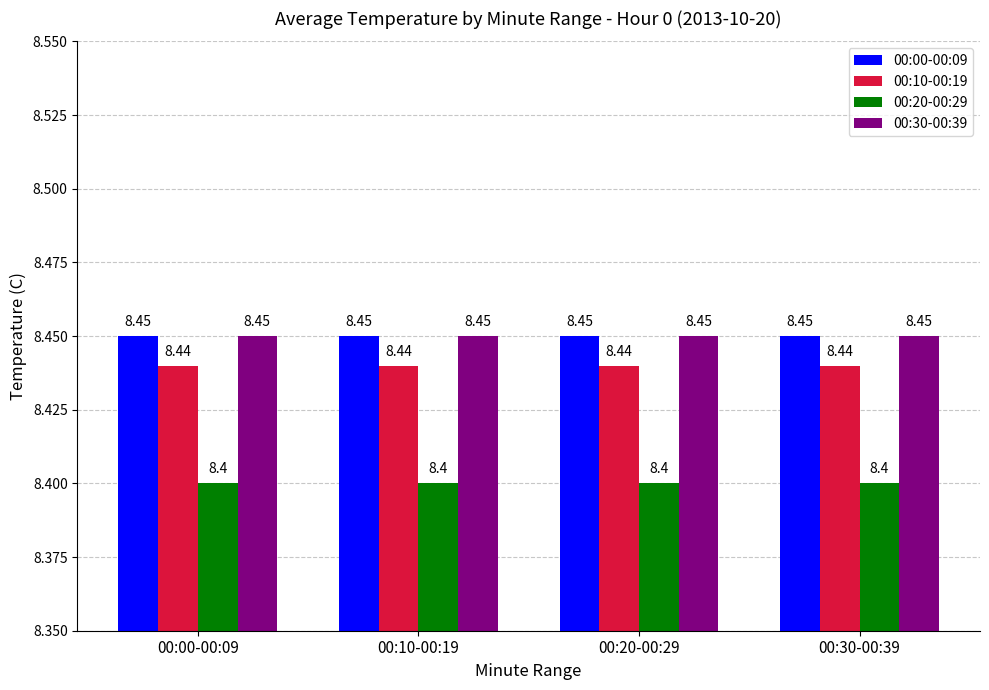

What is the sum of the 00:20-00:29 values at 00:30-00:39 and 00:10-00:19?

16.8